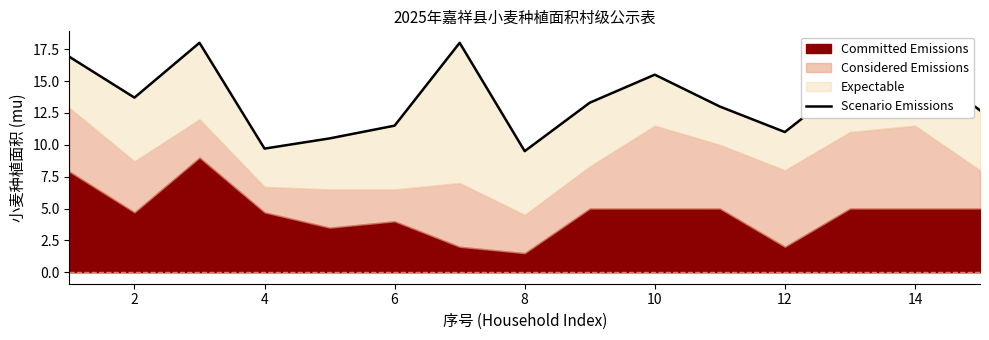

The chart shows a value of 12.7 at 14. True or false?

True